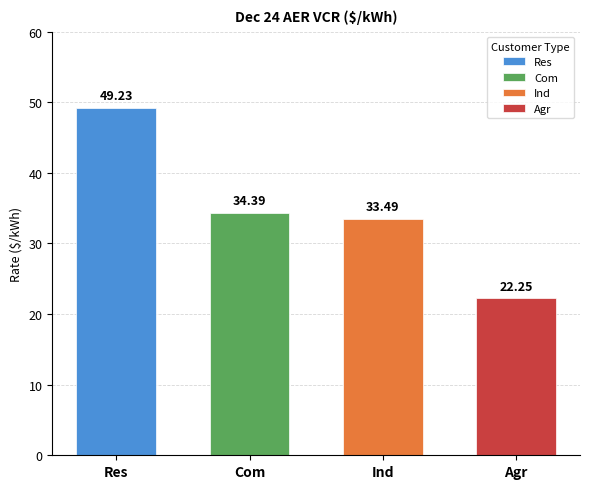

Rank the categories by value from lowest to highest.

Agr, Ind, Com, Res